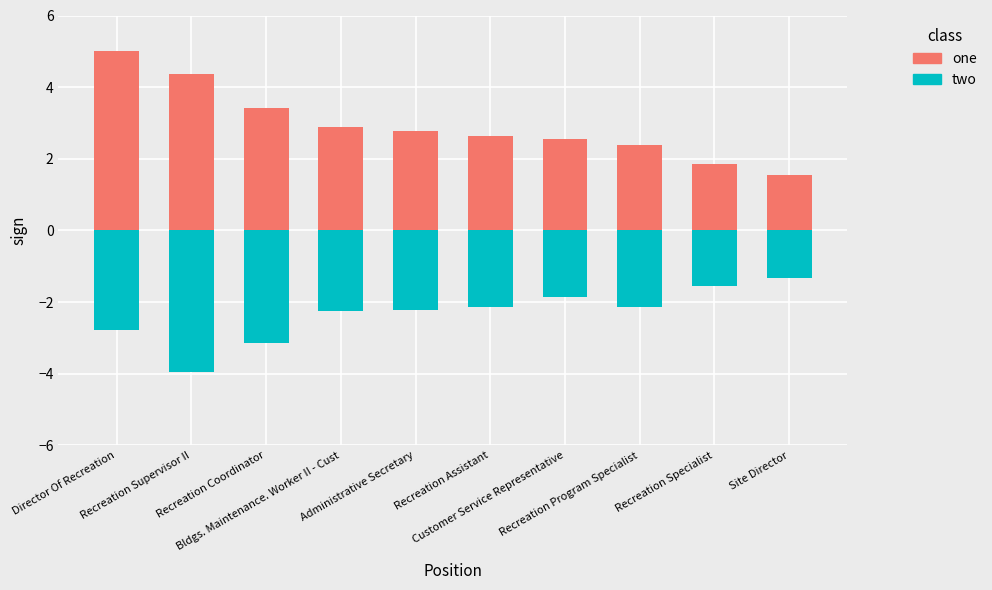

What is the spread (max minus min) of values at Recreation Assistant?

4.8